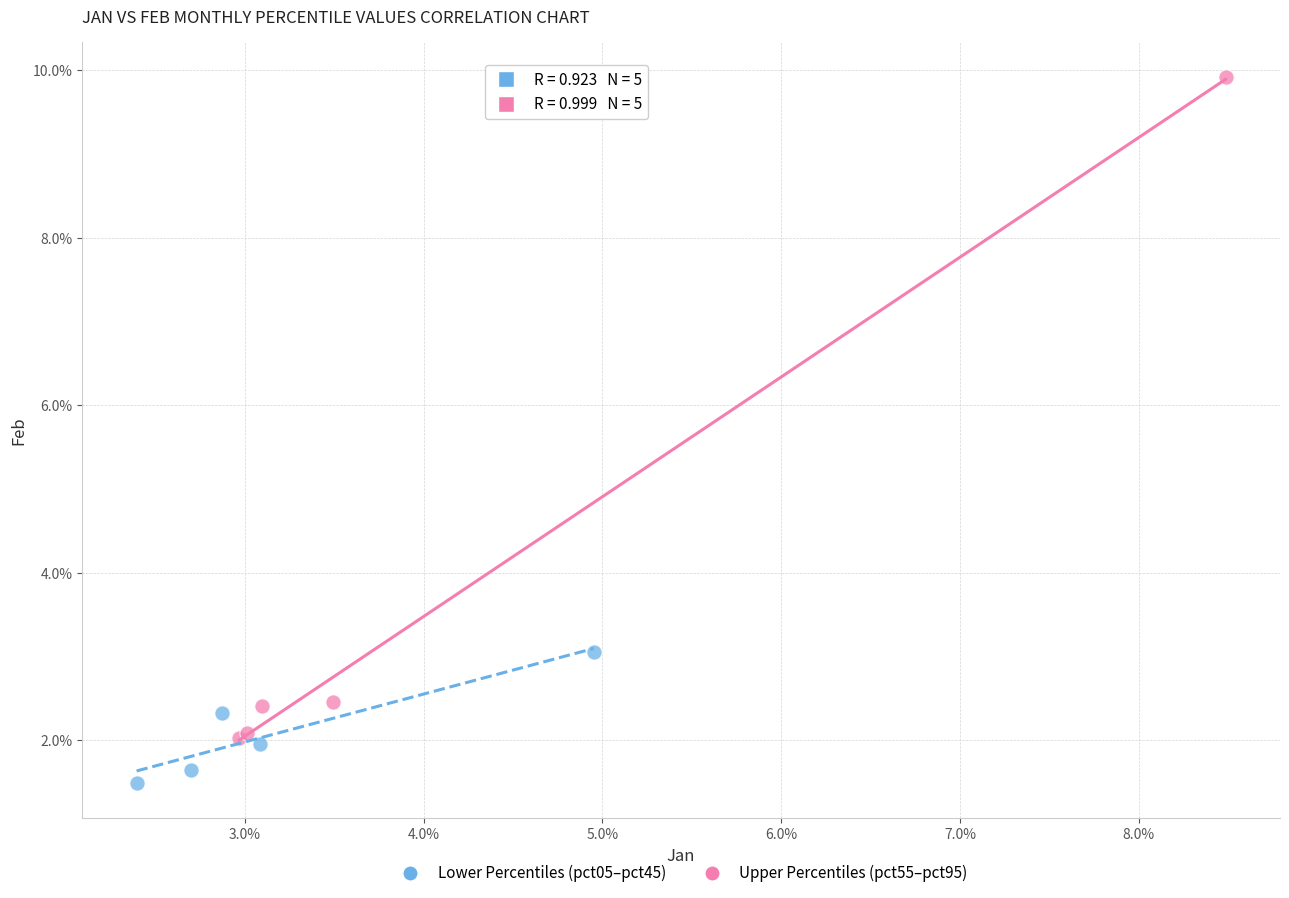

Which series has the largest Y range (max minus min)?

Upper Percentiles (pct55–pct95)